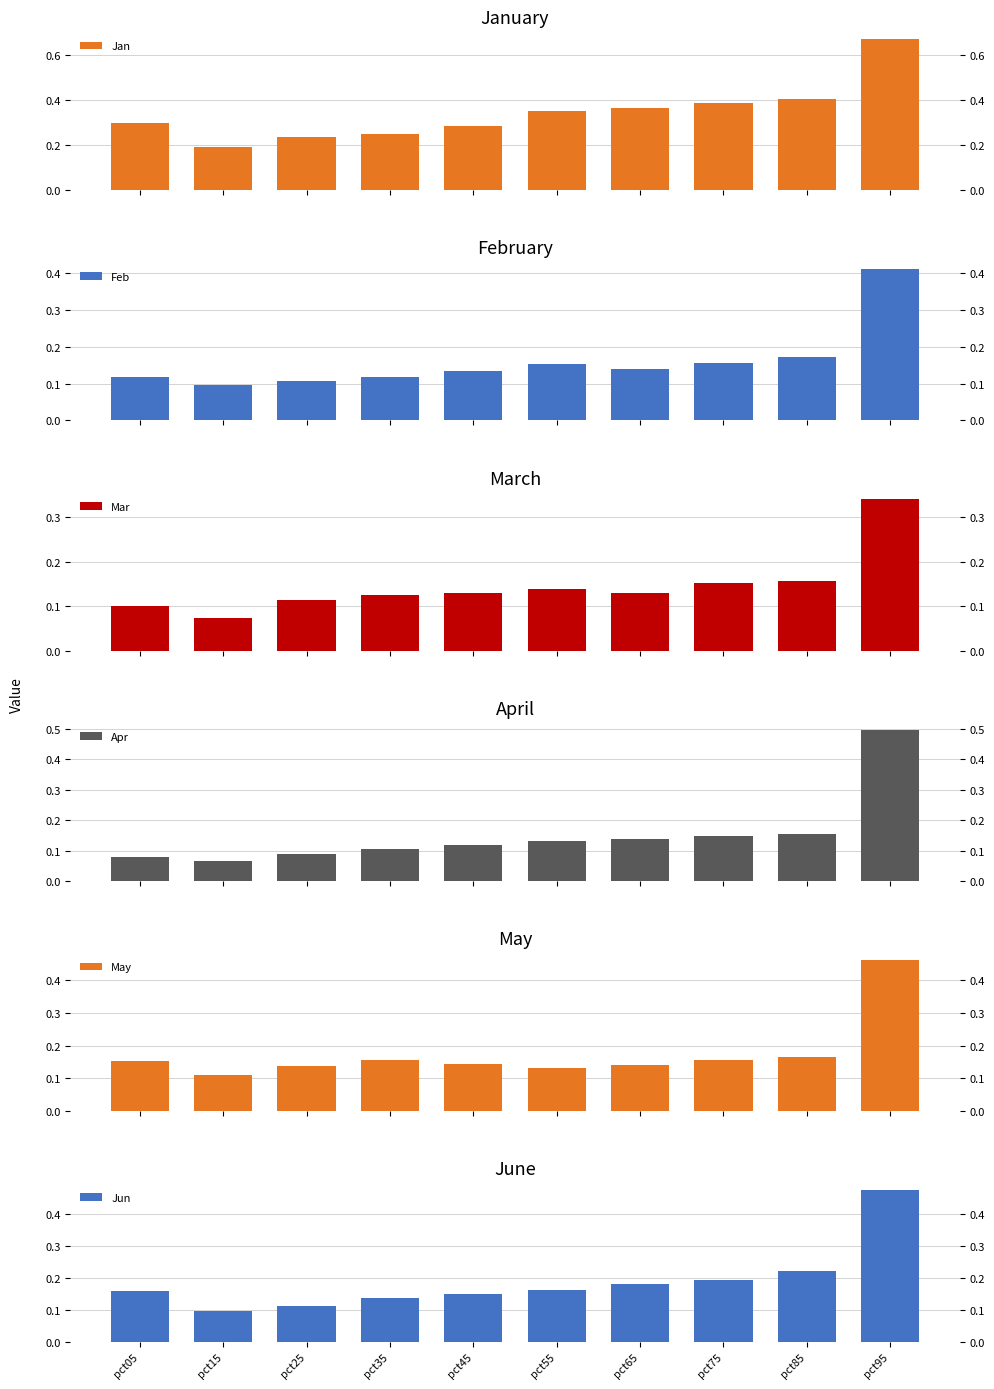

Does the chart contain stacked bars?

No